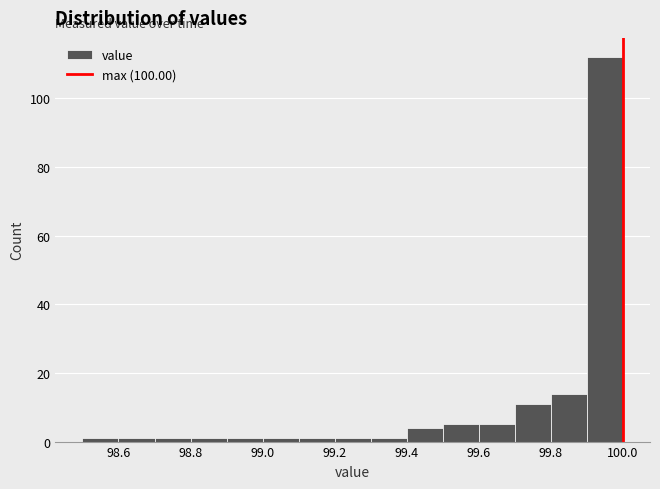

Reading left to right, list every bar in this chart as the range it spans on the x-axis followed by its height. The values are not printed on the chart, so give them approximately, as read against the axis.

98.5 to 98.6: under 2
98.6 to 98.7: under 2
98.7 to 98.8: under 2
98.8 to 98.9: under 2
98.9 to 99.0: under 2
99.0 to 99.1: under 2
99.1 to 99.2: under 2
99.2 to 99.3: under 2
99.3 to 99.4: under 2
99.4 to 99.5: 4
99.5 to 99.6: 6
99.6 to 99.7: 6
99.7 to 99.8: 12
99.8 to 99.9: 14
99.9 to 100.0: 112